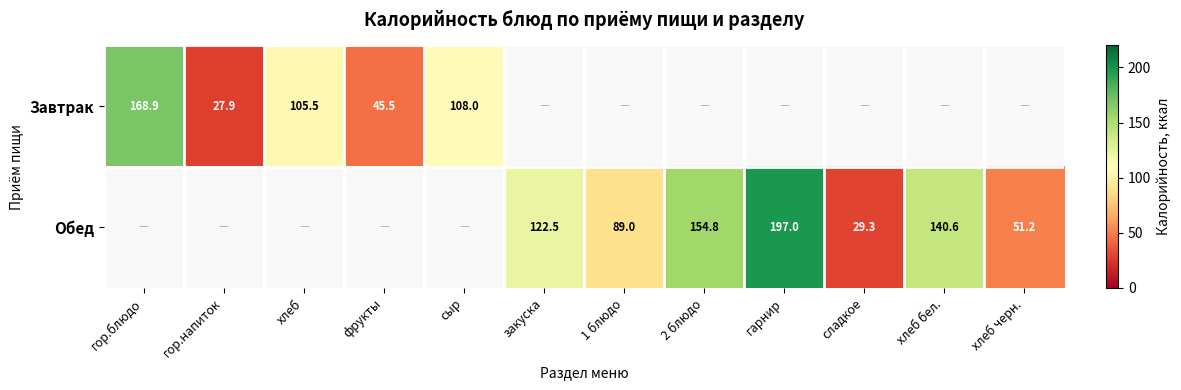

What is the difference between the Обед values at хлеб черн. and 2 блюдо?

103.6